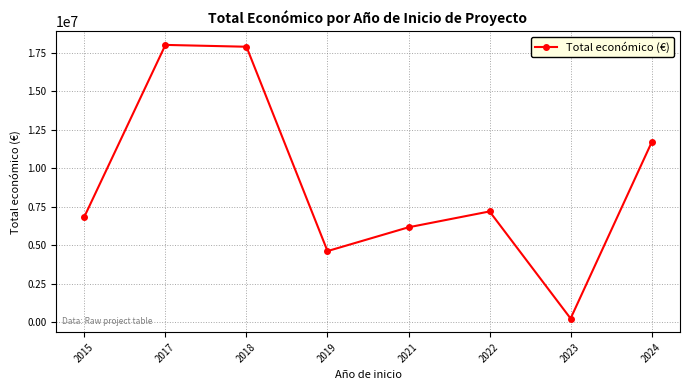

What is the difference between the maximum and minimum values?

17762957